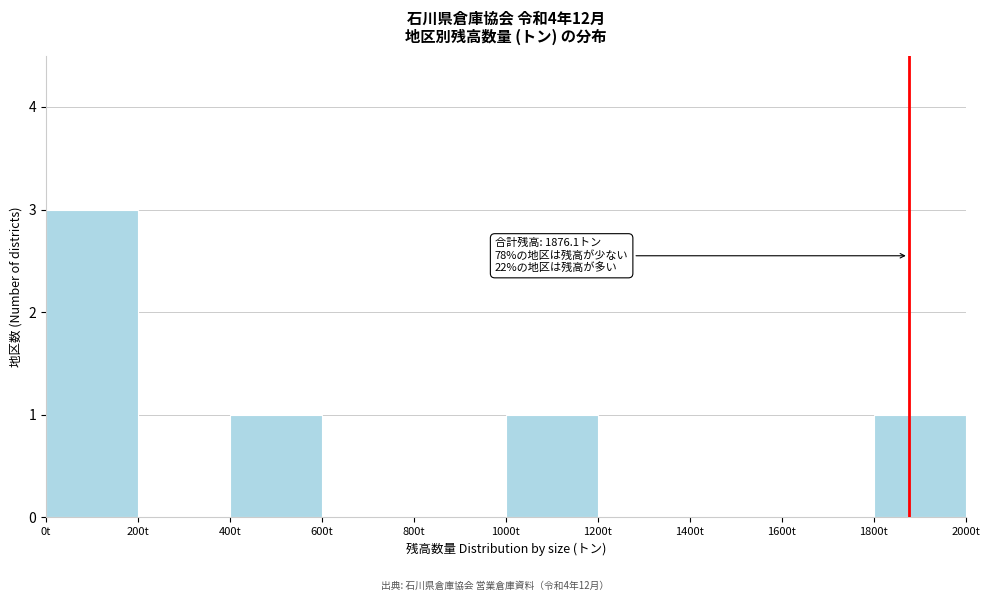

Over which range of the x-axis is the bar tallest?

0 to 200